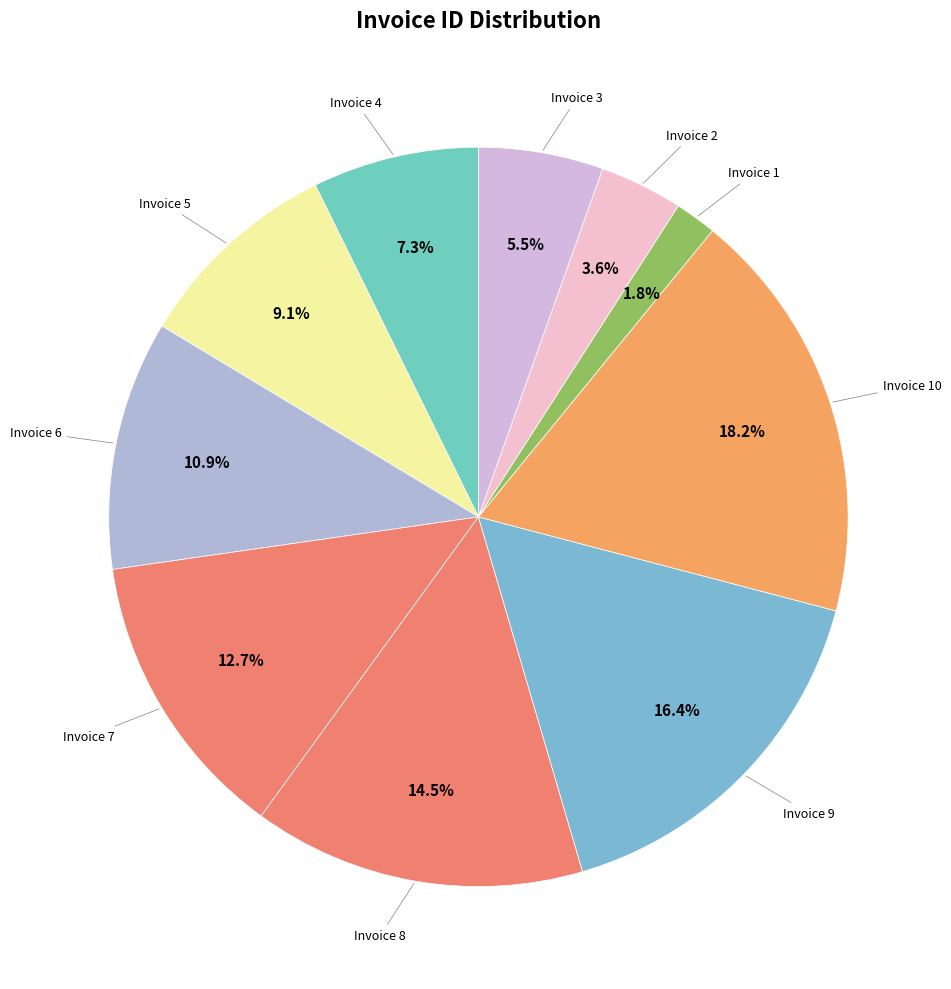

How many slices are in this pie chart?

10